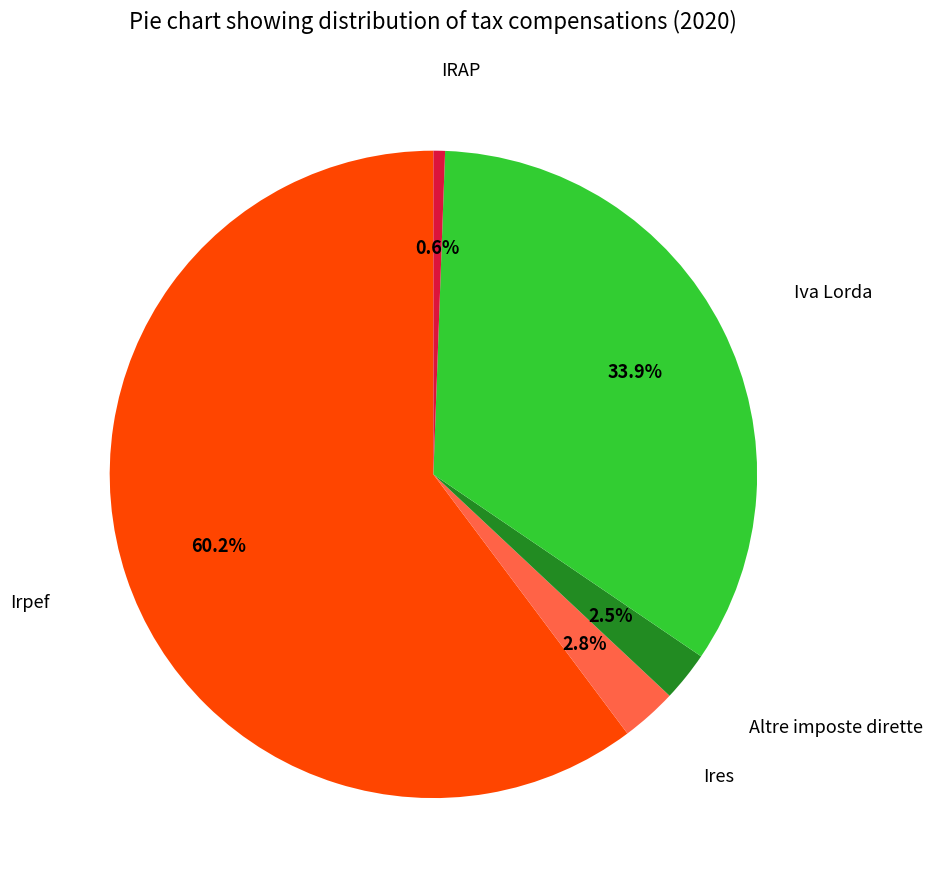

Is there a majority slice in this chart?

Yes